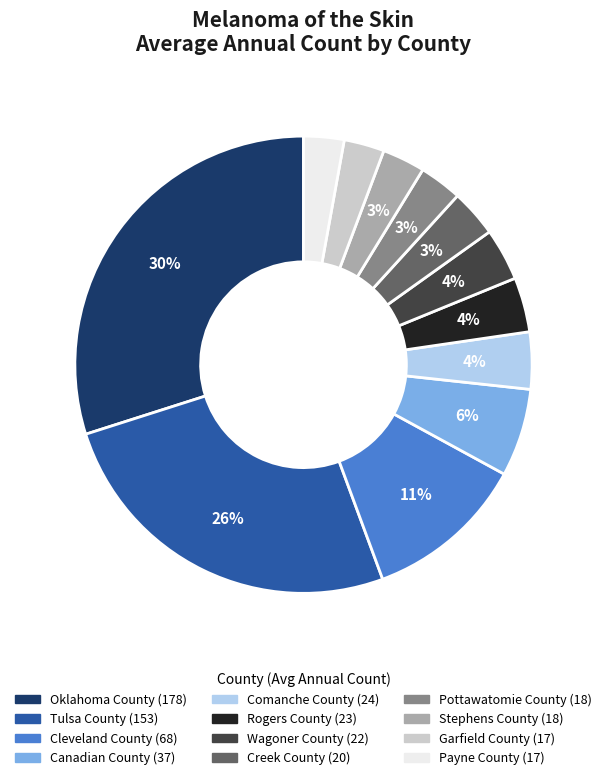

The Garfield County slice represents 18% of the pie. True or false?

False